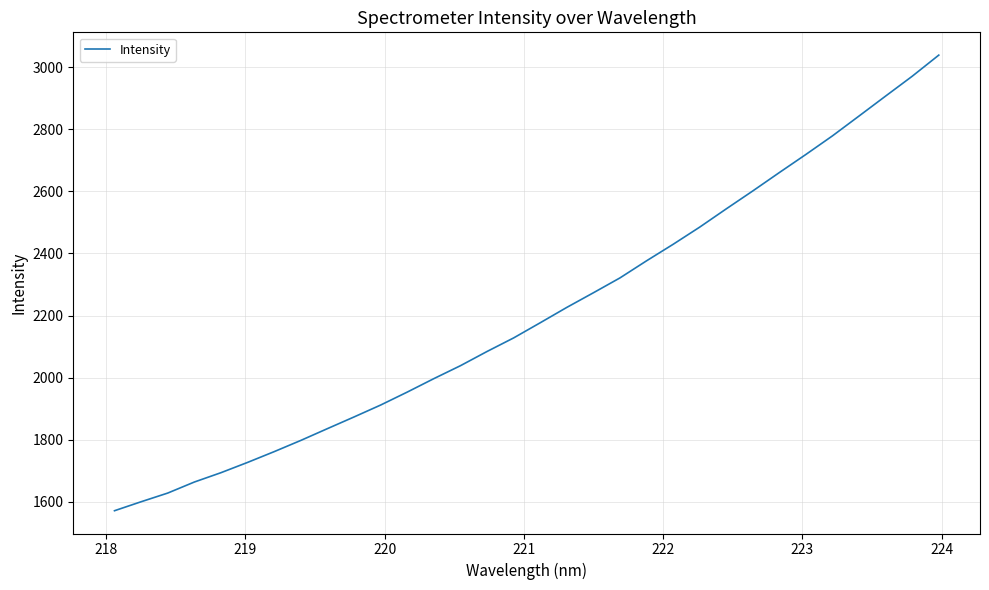

What is the smallest value displayed?

1571.5